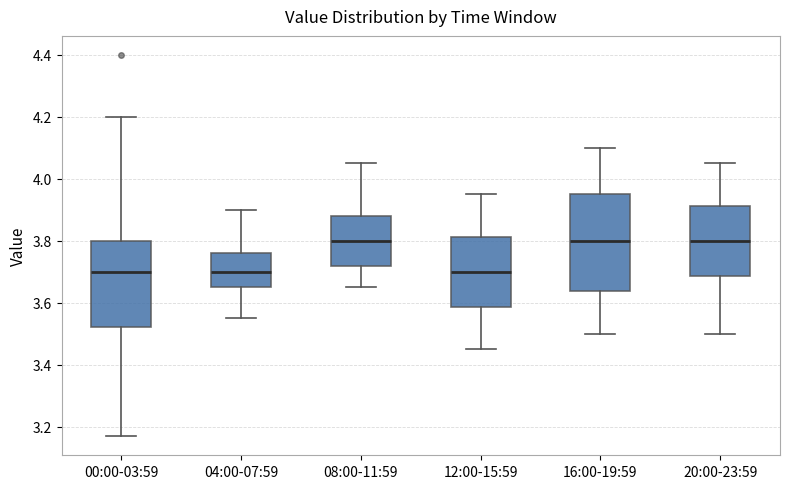

Which box is the tallest, from its lower edge to its upper edge?

16:00-19:59